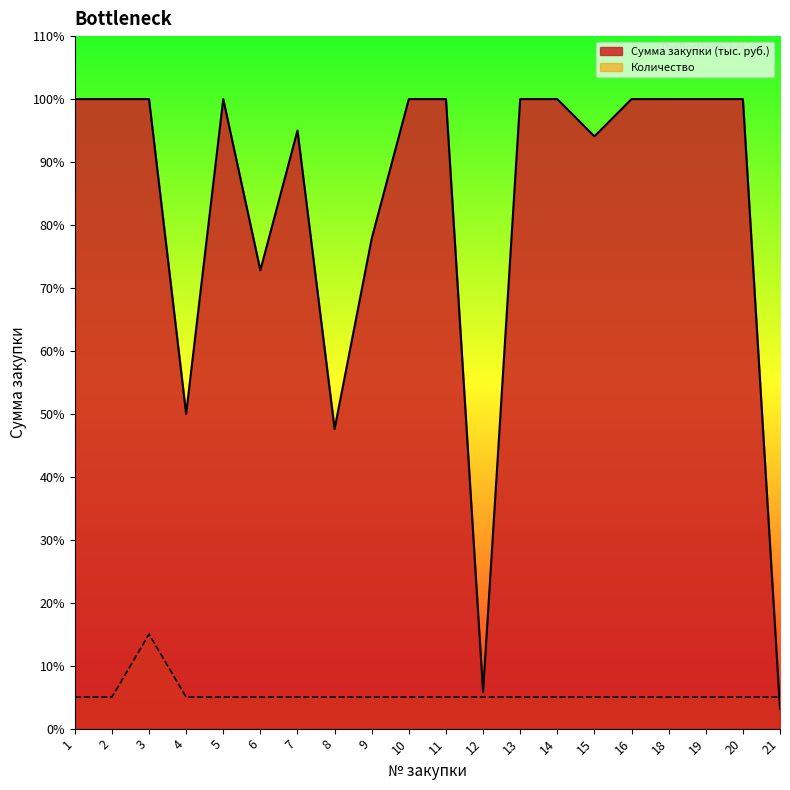

At which category does Сумма закупки (тыс. руб.) reach its first local valley?

4